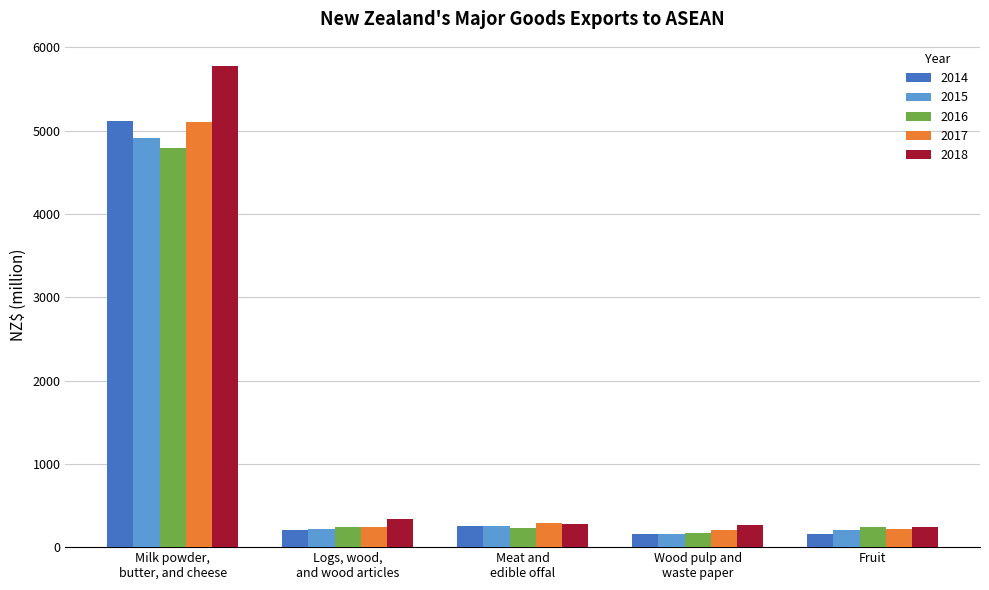

Between Milk powder,
butter, and cheese and Meat and
edible offal, which series saw the biggest shift?

2018